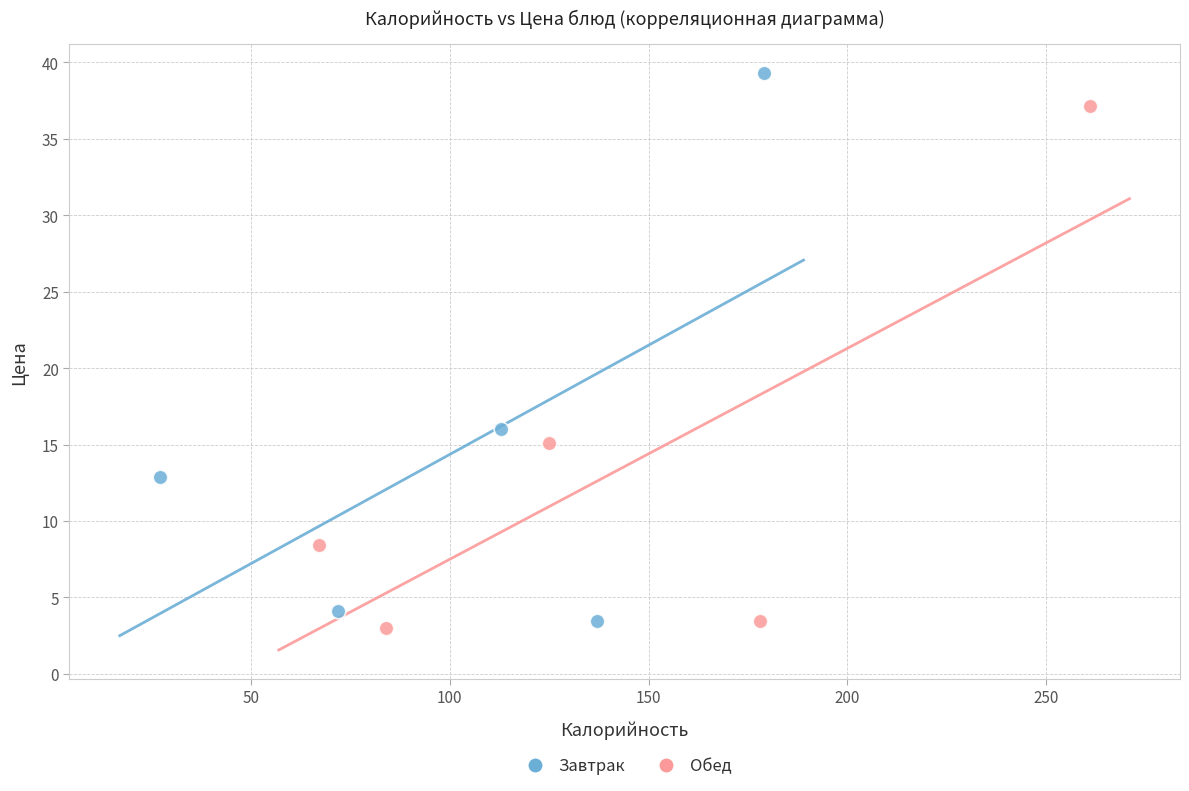

Which series has the widest spread of Y values?

Завтрак